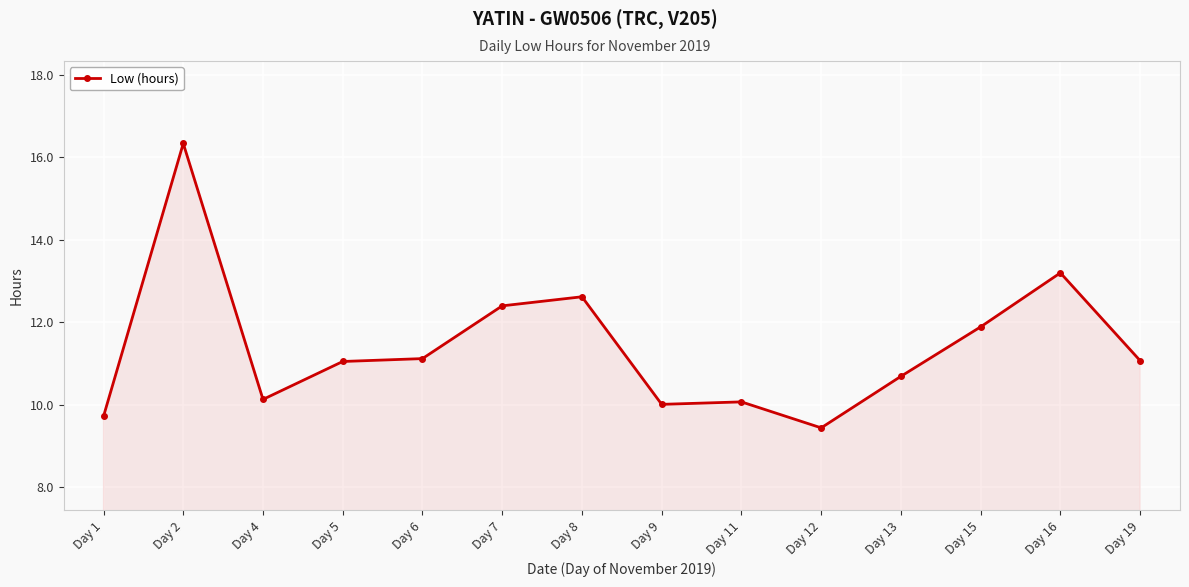

Where is the first local minimum?

Day 4